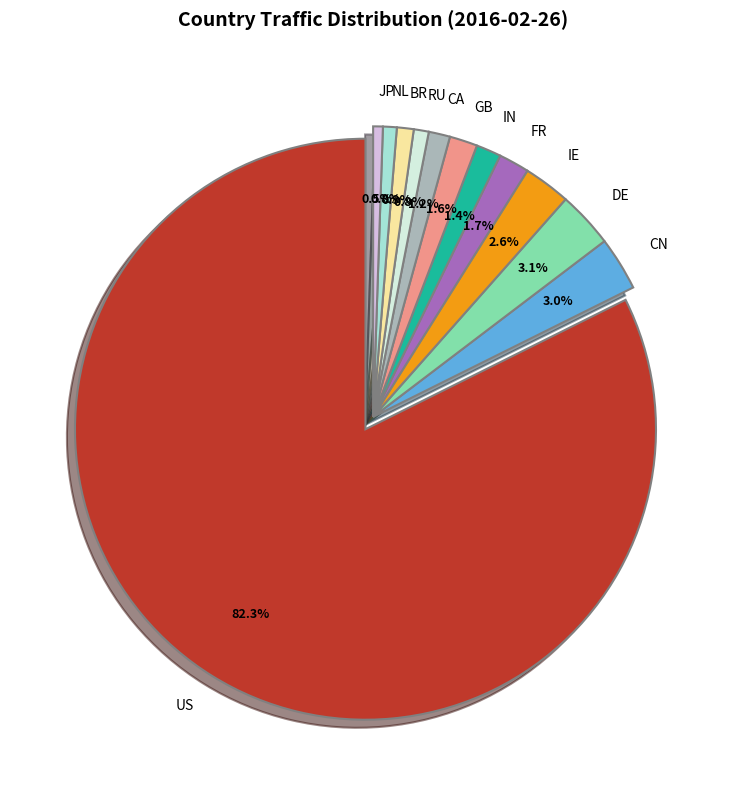

Combined, what portion of the pie is RU and CN?

3.8%